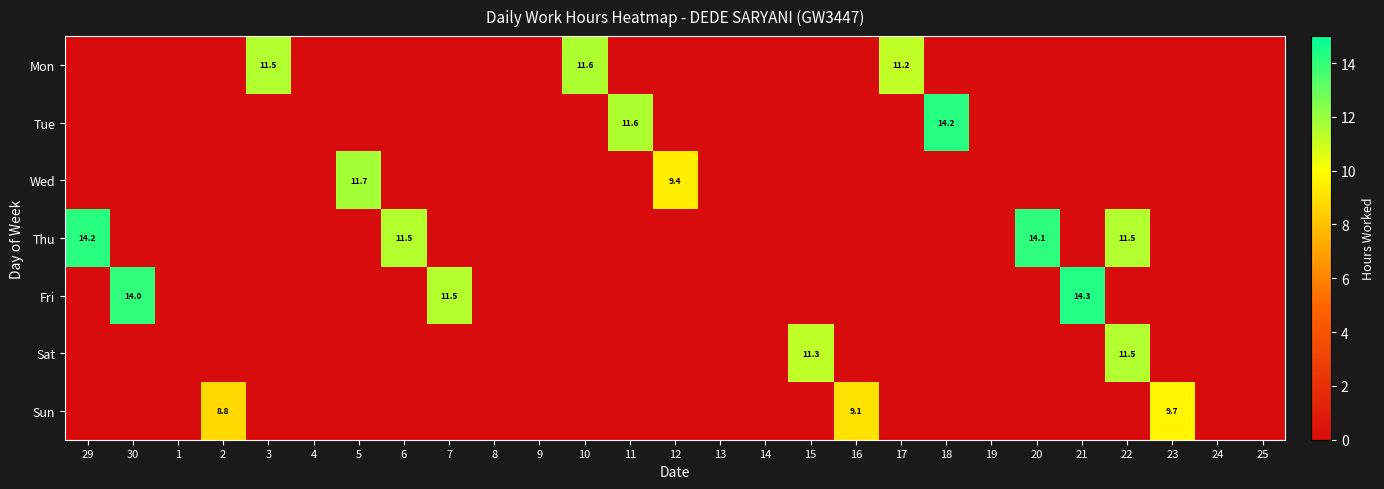

What is the difference between the second highest and minimum values in the Thu series?

14.1